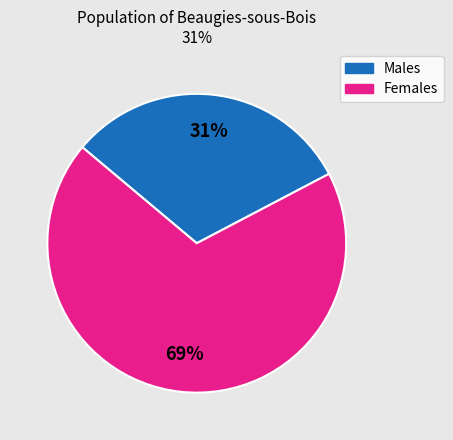

Does any single category account for the majority?

Yes